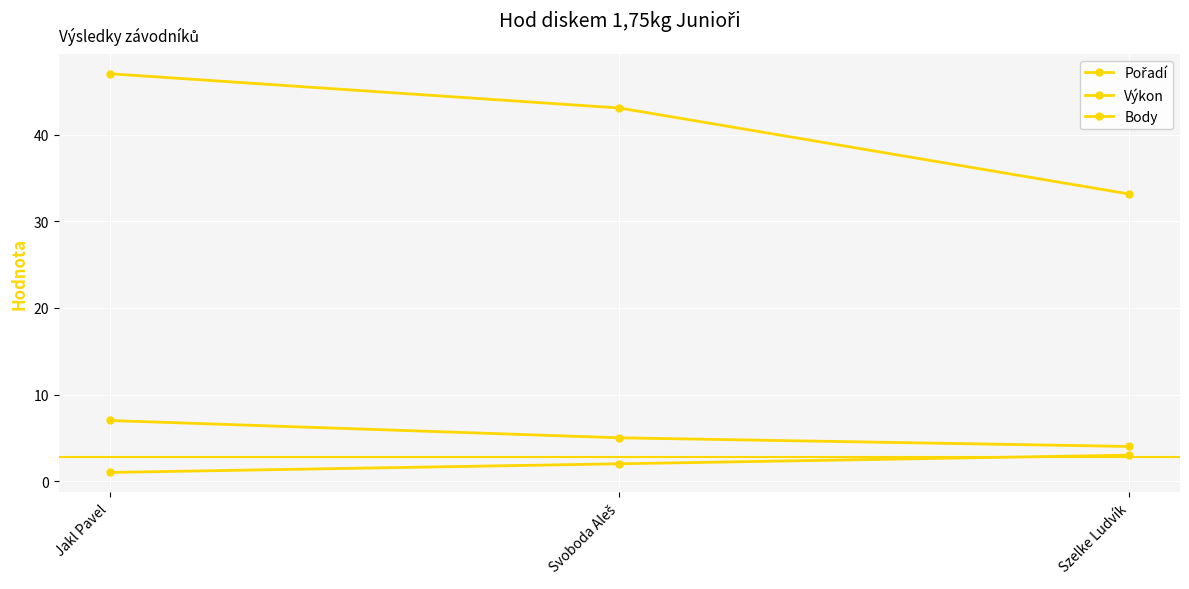

Is the value of Pořadí at Svoboda Aleš greater than the value of Výkon at Svoboda Aleš?

No